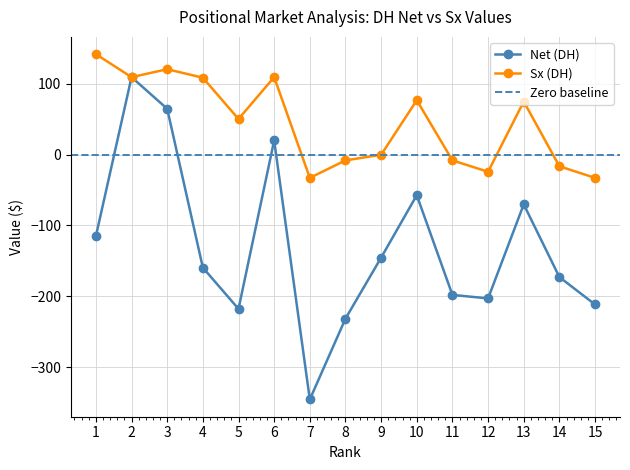

True or false: Sx (DH) and Net (DH) intersect in this chart.

False